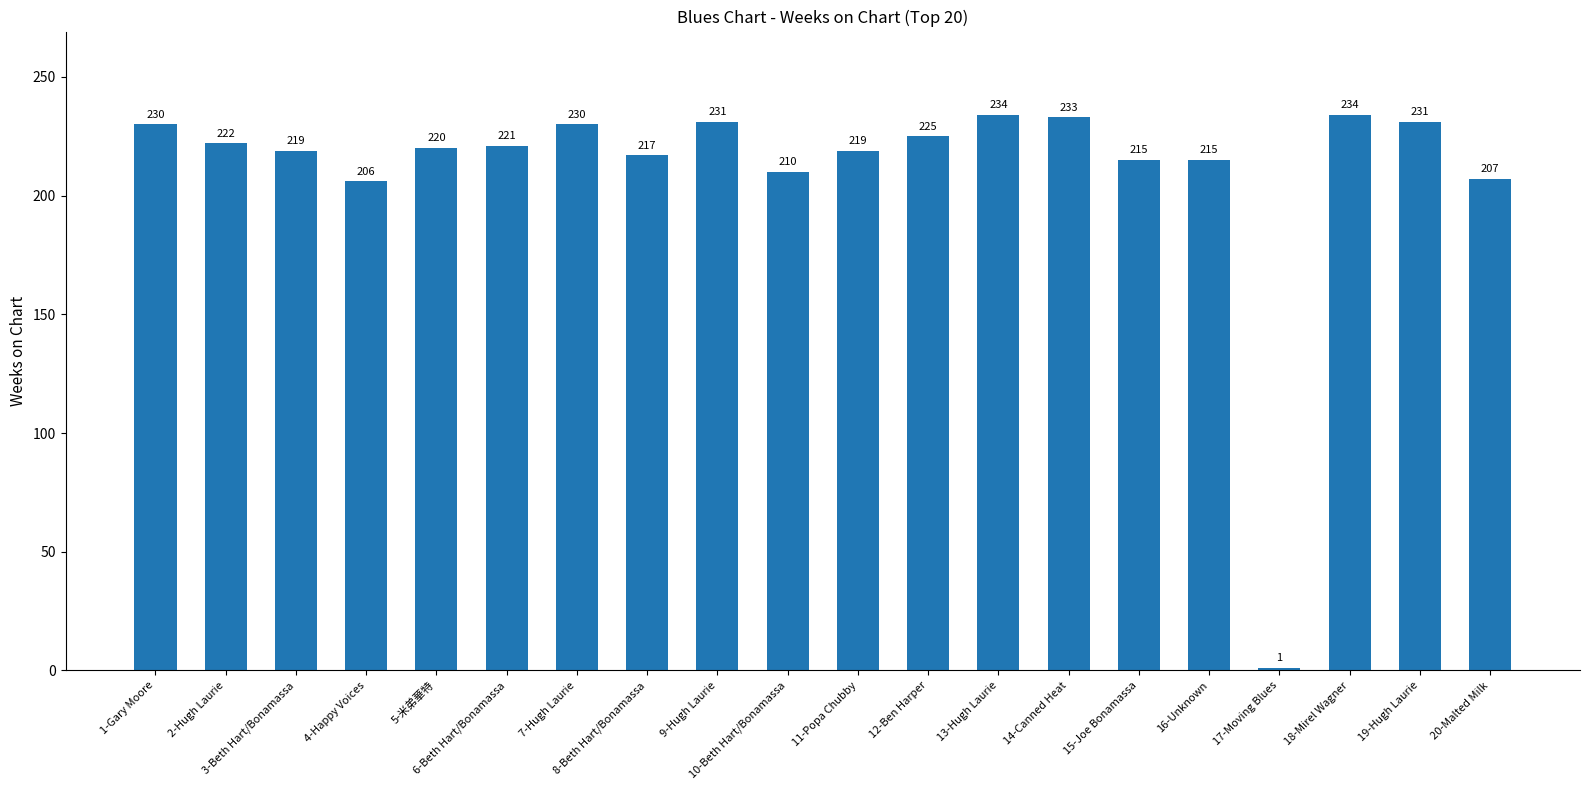

What is the average value?

211